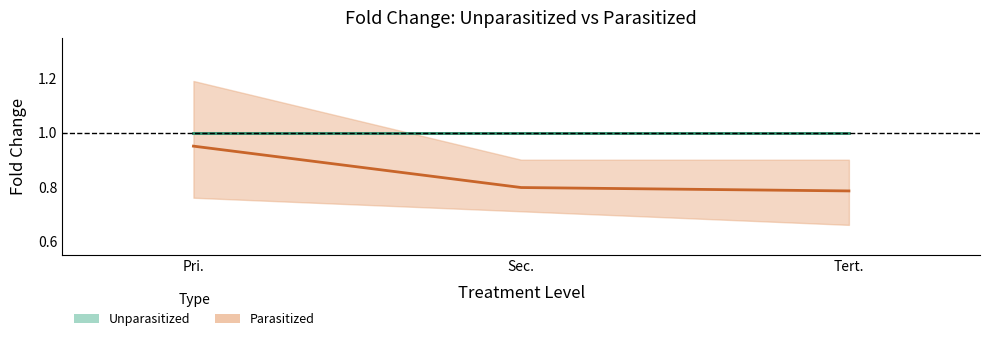

At which category does the chart reach its peak across all series?

Pri.